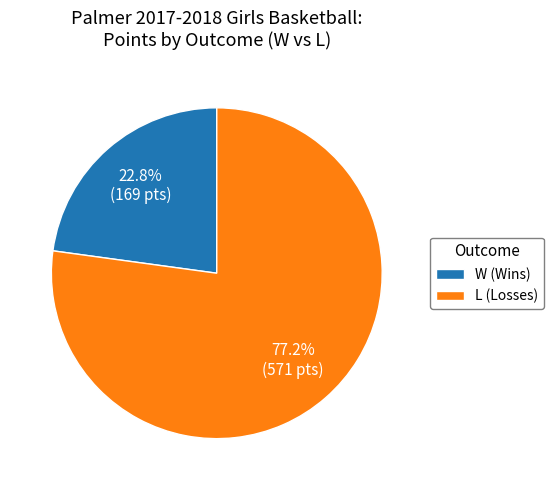

Rank the categories by value from highest to lowest.

L (Losses), W (Wins)